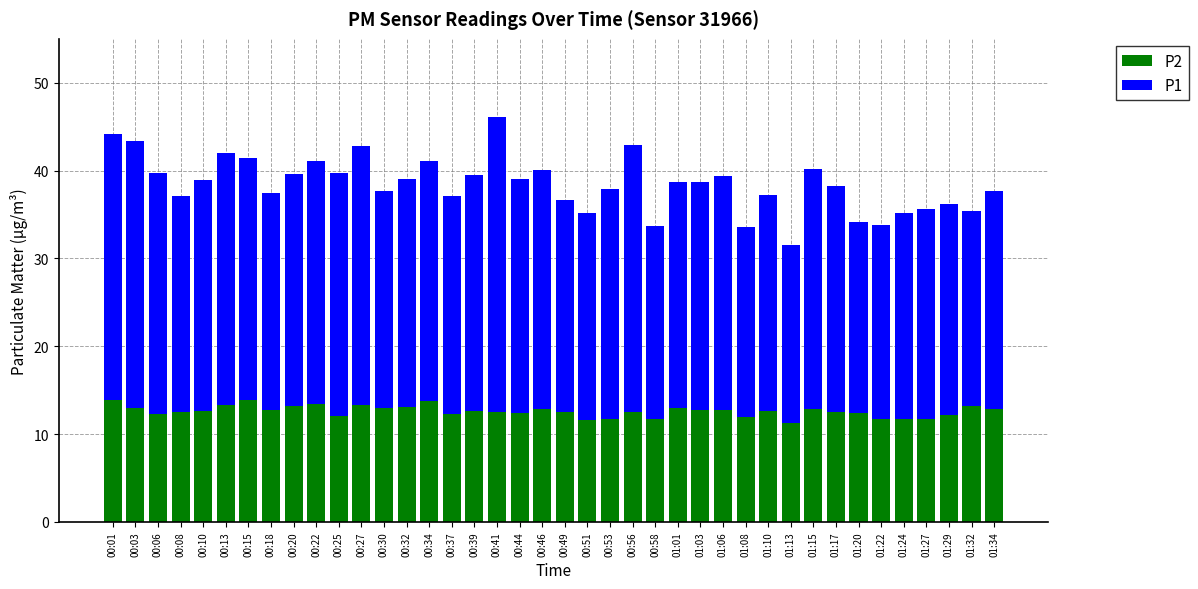

The P2 series shows 20.4 at 00:03. True or false?

False